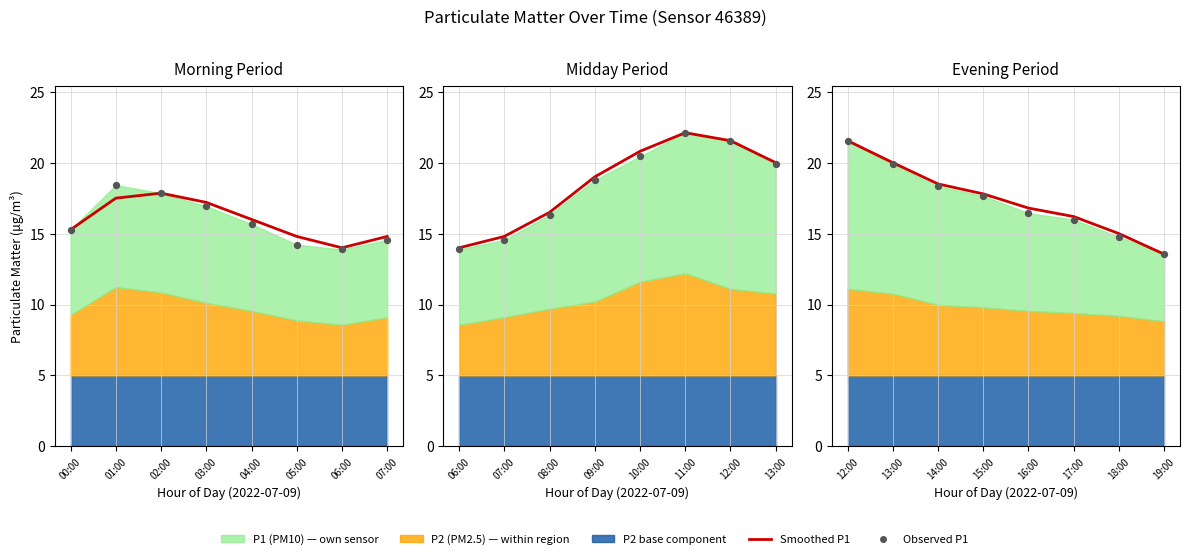

Which series reaches the maximum Y coordinate?

P1 smoothed